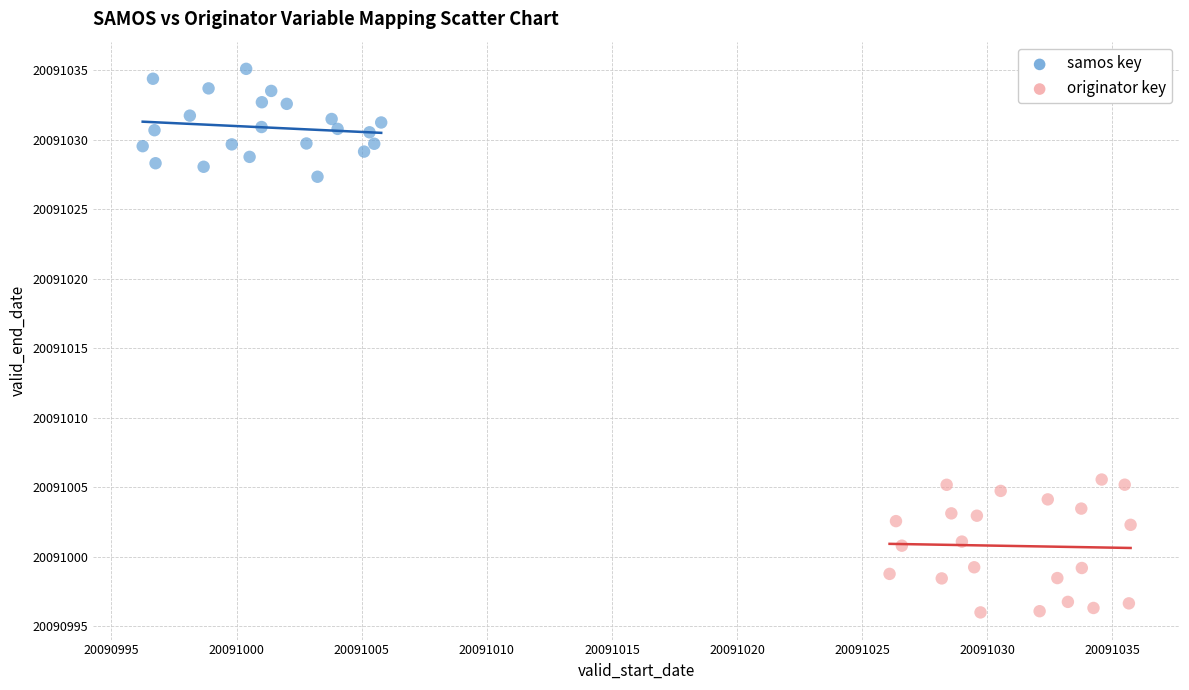

What are all the series names shown in the legend?

samos key, originator key